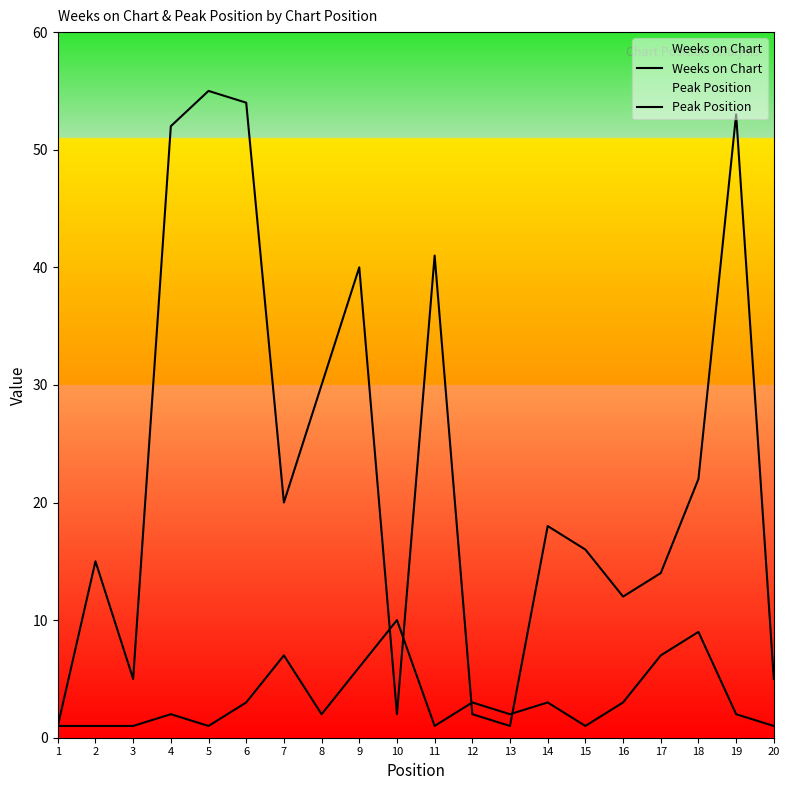

What is the lowest value of the Peak Position series?

1